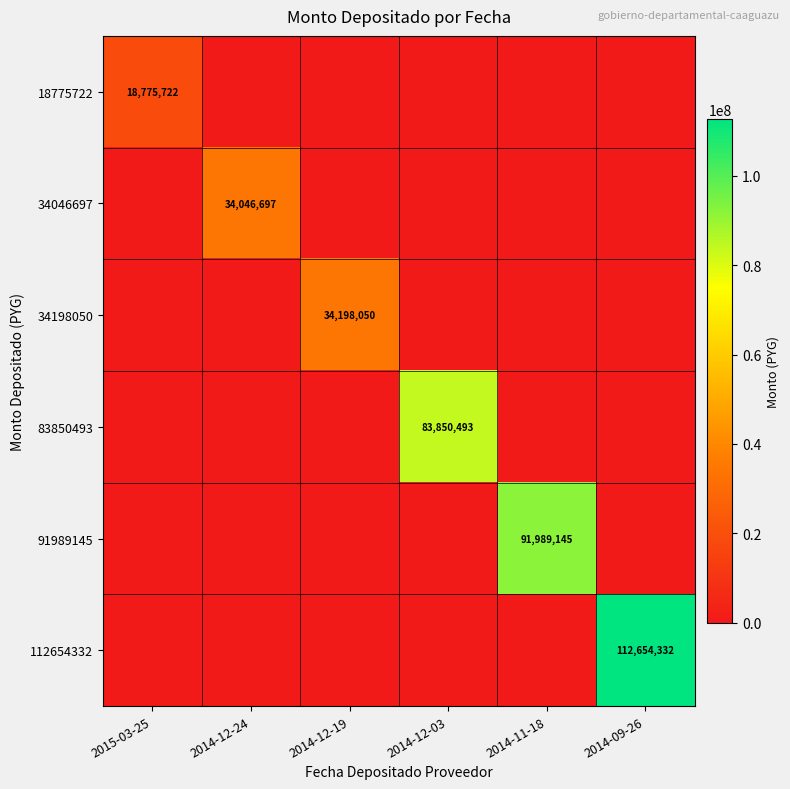

The value of 91989145 at 2014-11-18 is 51410995. True or false?

False